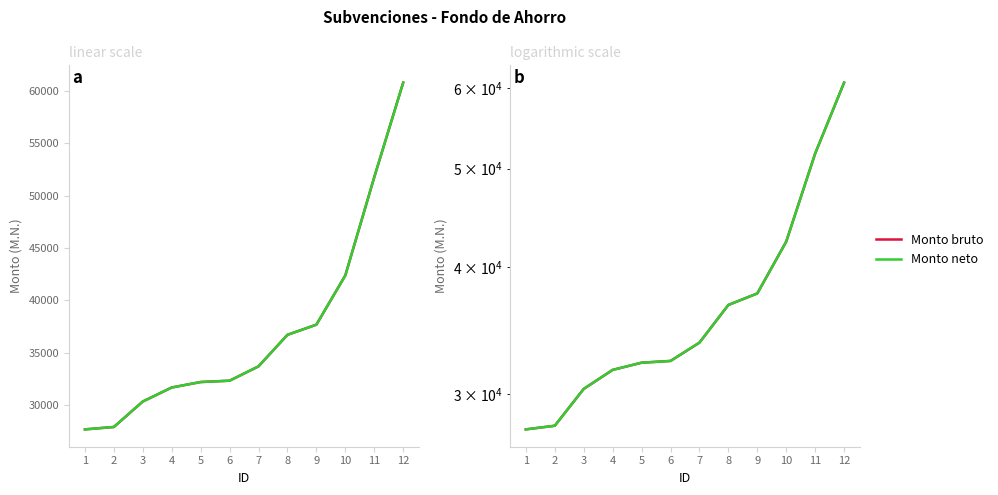

True or false: Monto neto and Monto bruto intersect in this chart.

False